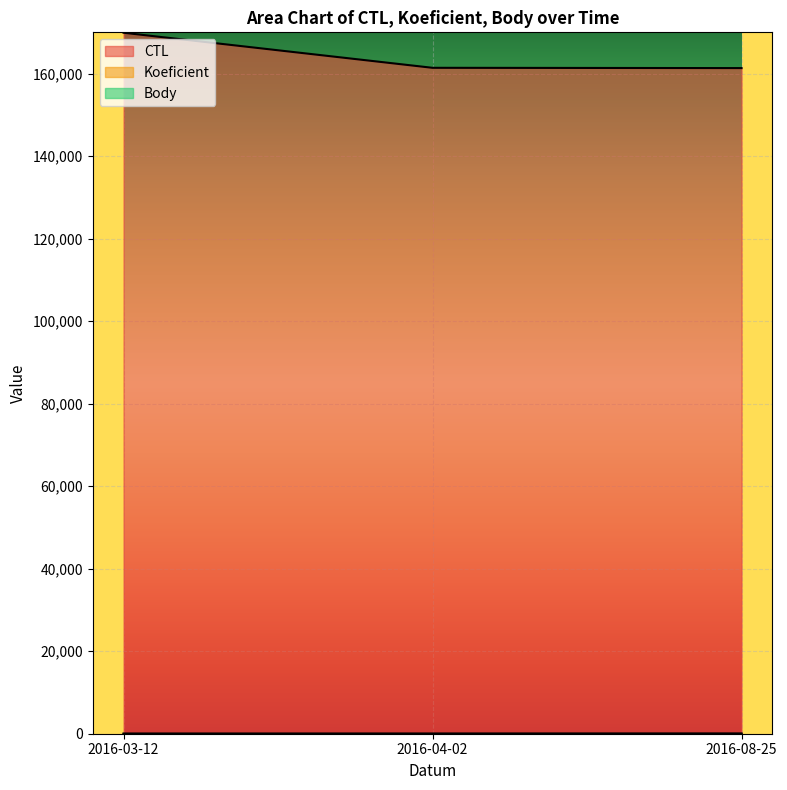

What are all the series names shown in the legend?

CTL, Koeficient, Body